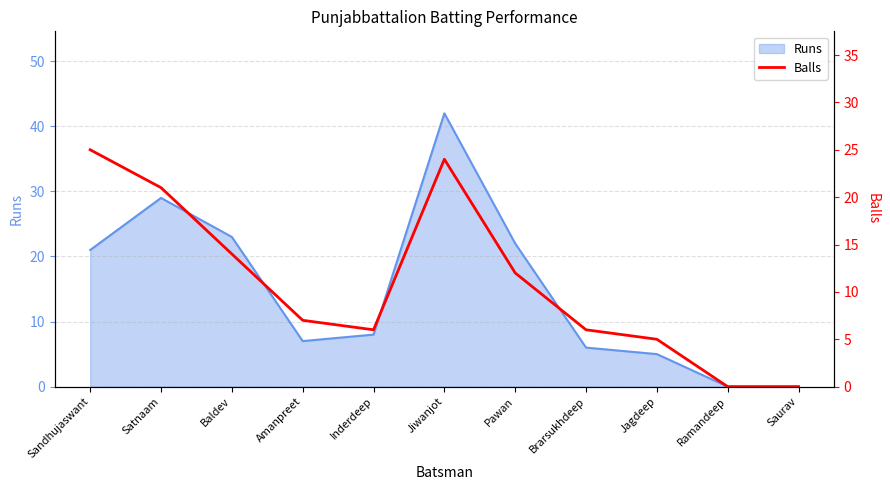

What is the label of the 1st point from the left?

Sandhujaswant